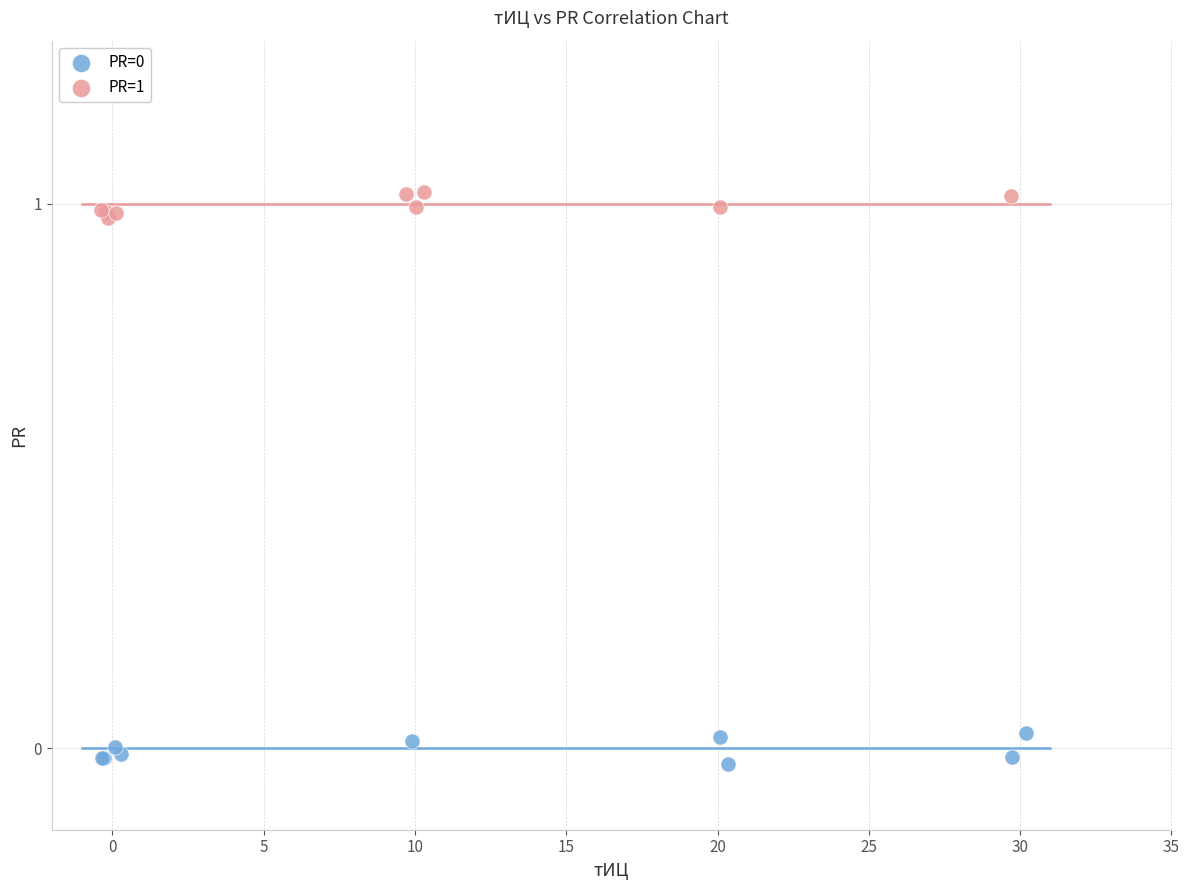

Which series contains the highest Y value?

PR=1